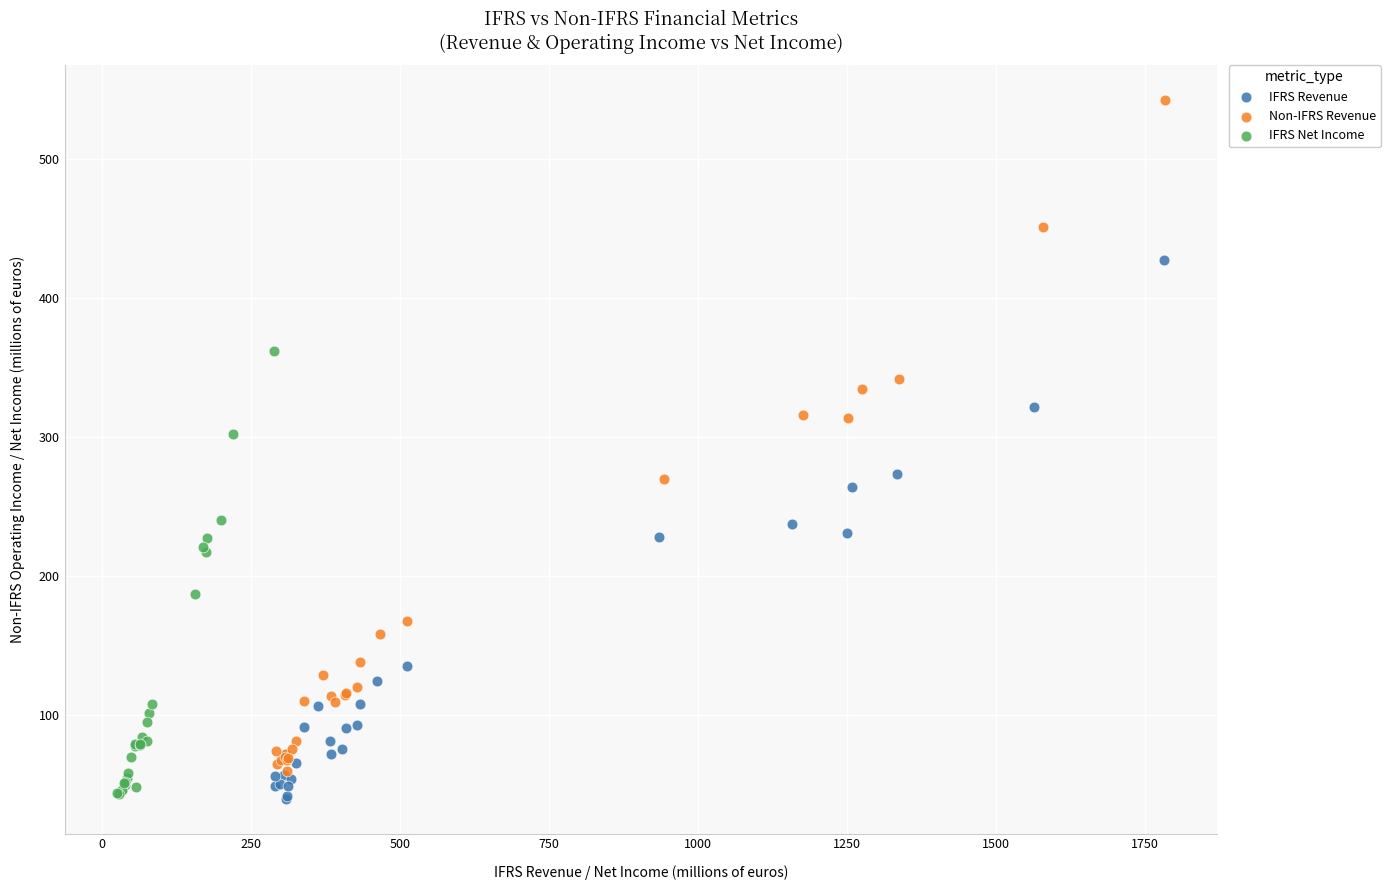

Which series has the largest Y range (max minus min)?

Non-IFRS Revenue